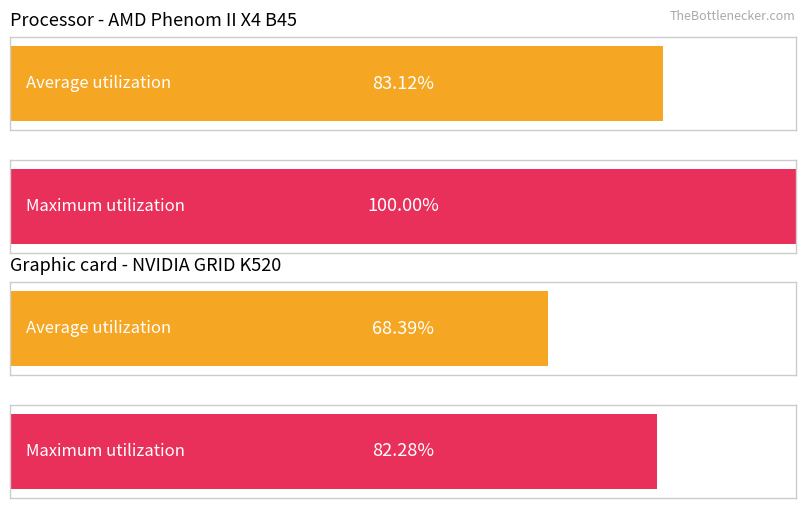

Which series has the widest spread of values?

Maximum utilization